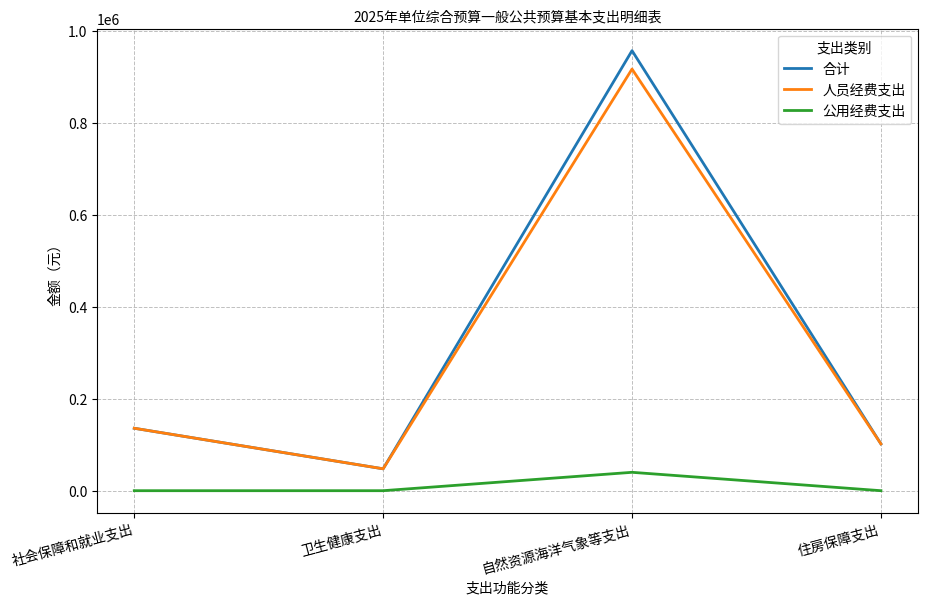

Is it true that 合计 equals 135900 at 社会保障和就业支出?

True